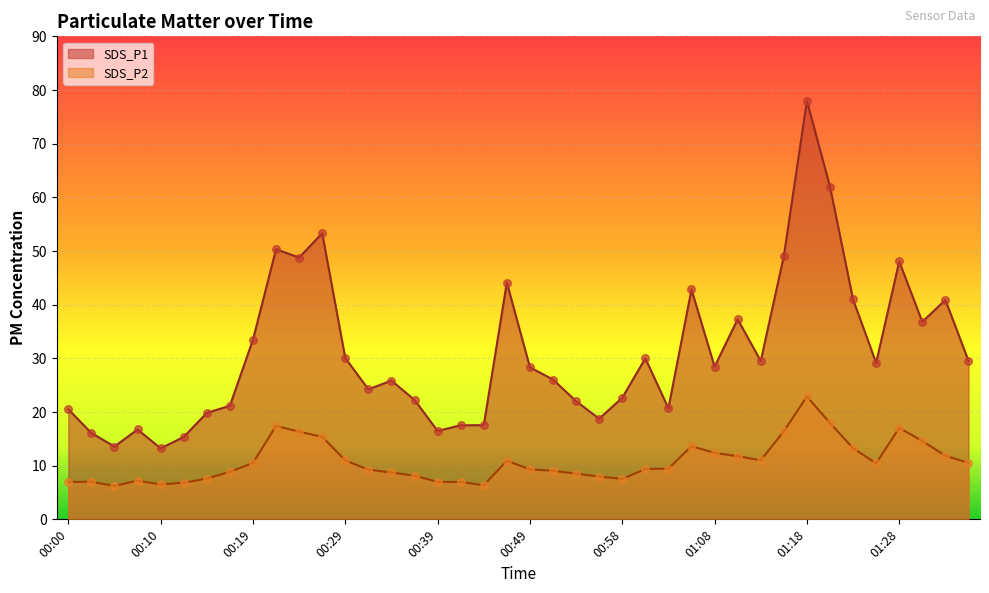

Which series has the largest total across all categories?

SDS_P1